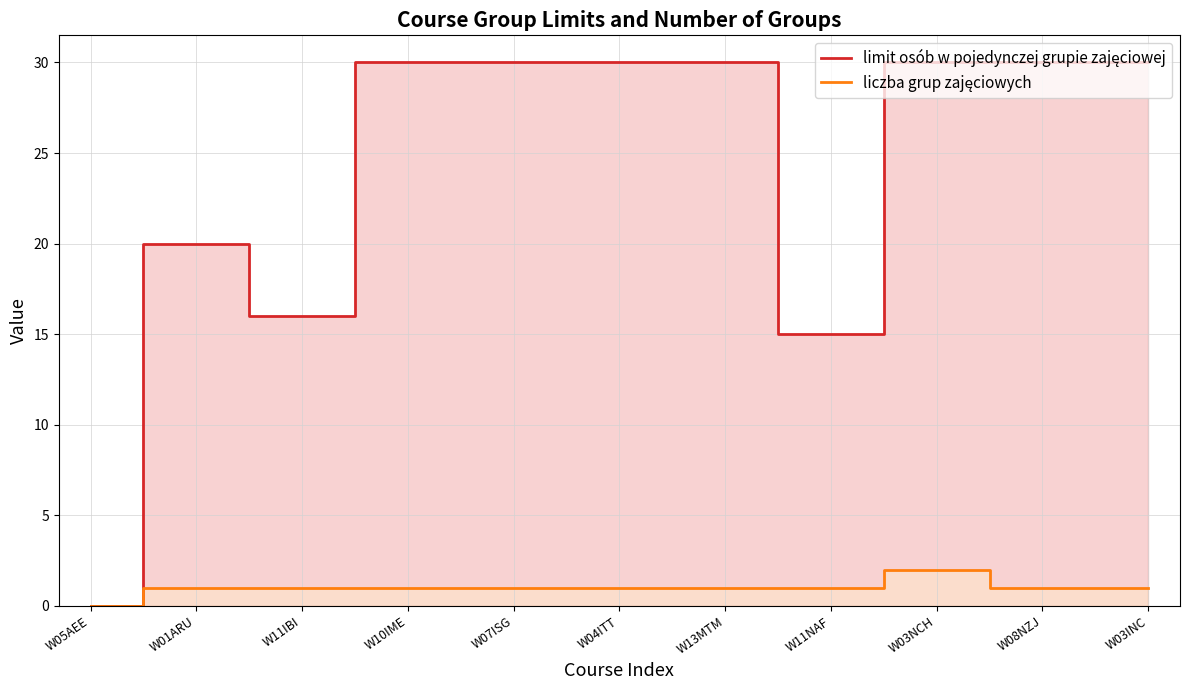

What position from the left is W03NCH?

9